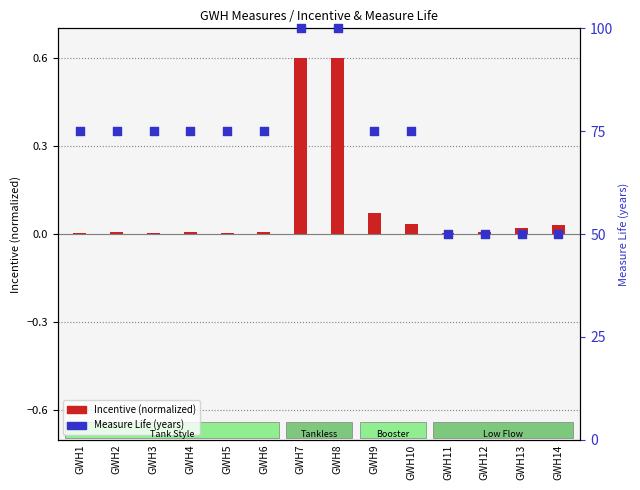

Which series has the largest total across all categories?

Measure Life